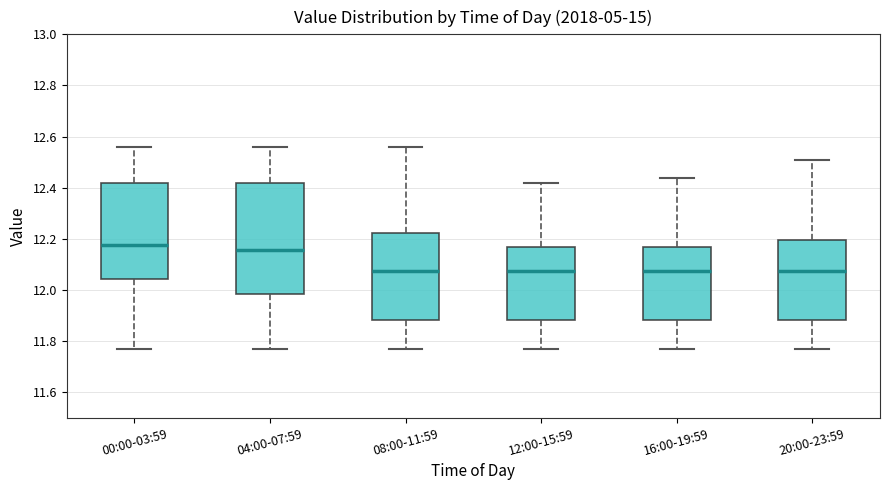

Where does the lower whisker of the box for 04:00-07:59 end on the y-axis? The values are not printed on the chart, so give them approximately, as read against the axis.

11.78